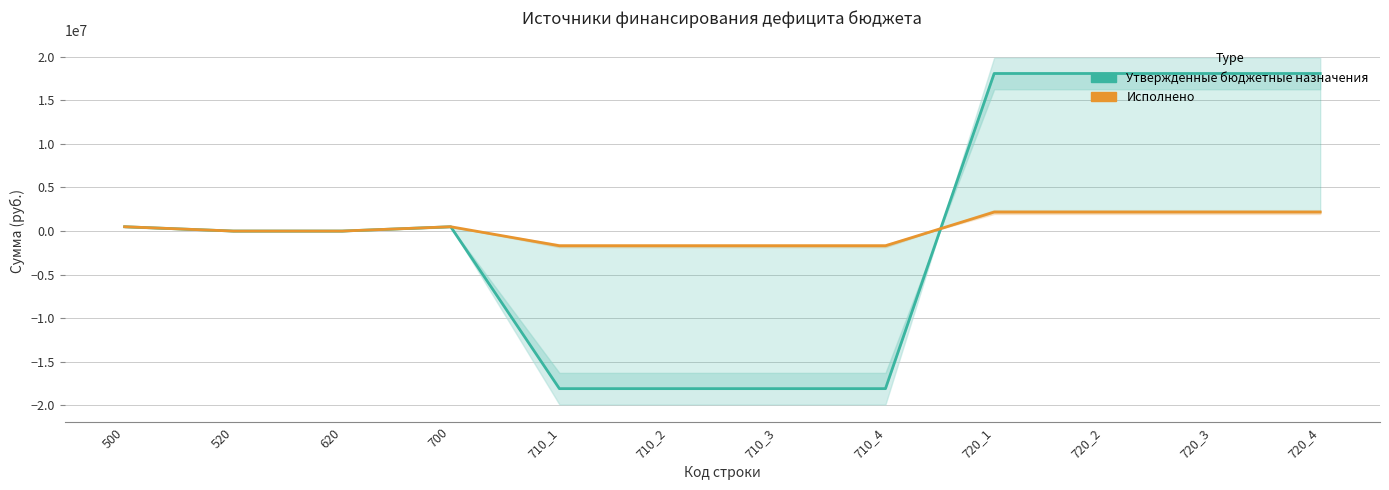

What is the spread (max minus min) of values at 720_3?

15893811.8